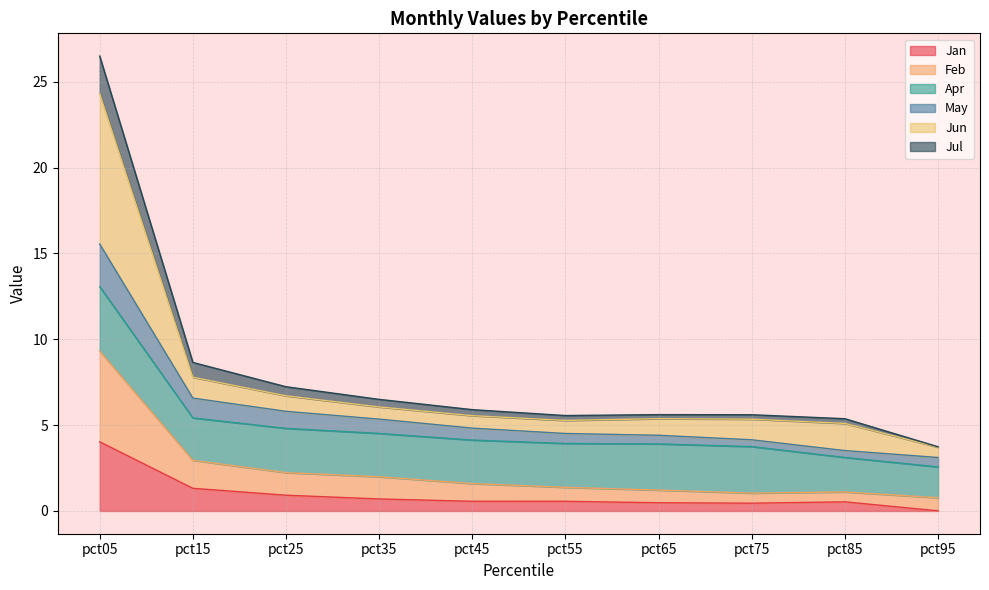

The value of Jan at pct25 is 0.9. True or false?

True